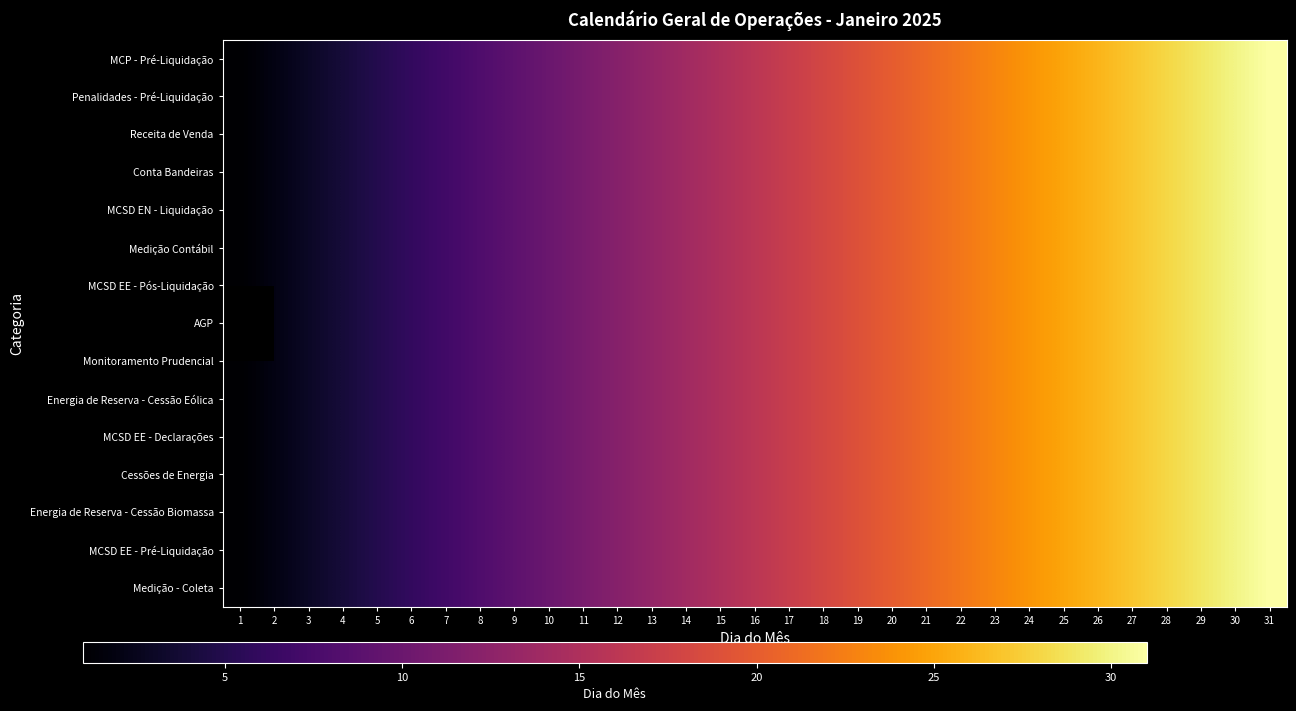

What is the difference between the maximum and second lowest values in the MCSD EE - Pós-Liquidação series?

29.0